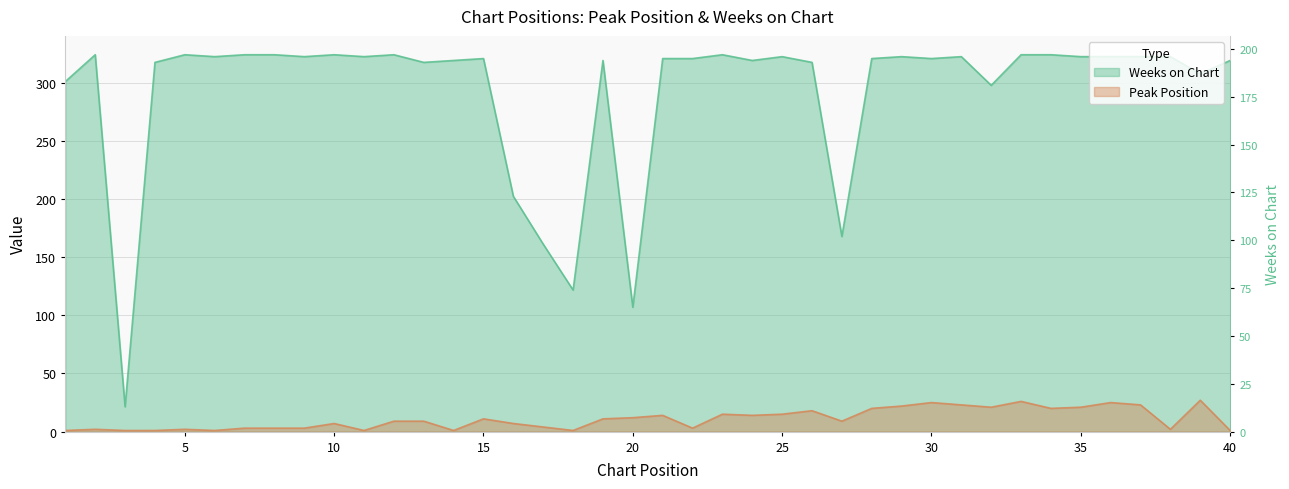

Does the chart display data point markers on the line(s)?

No